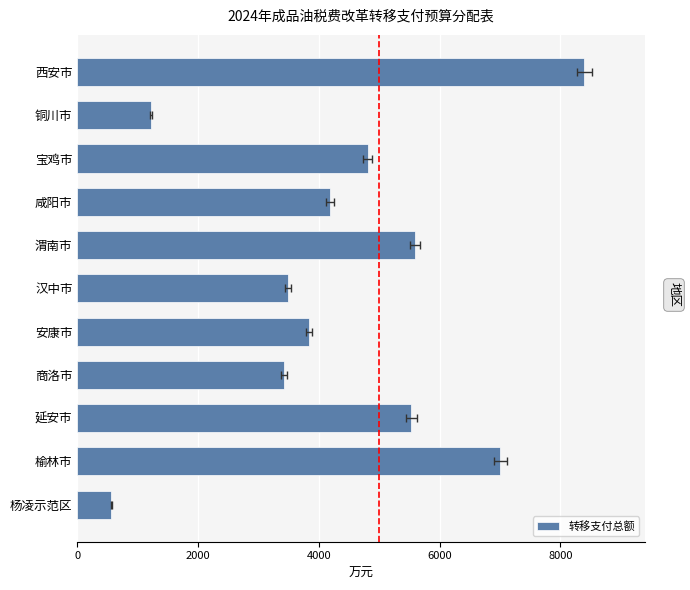

What is the greatest value displayed?

8394